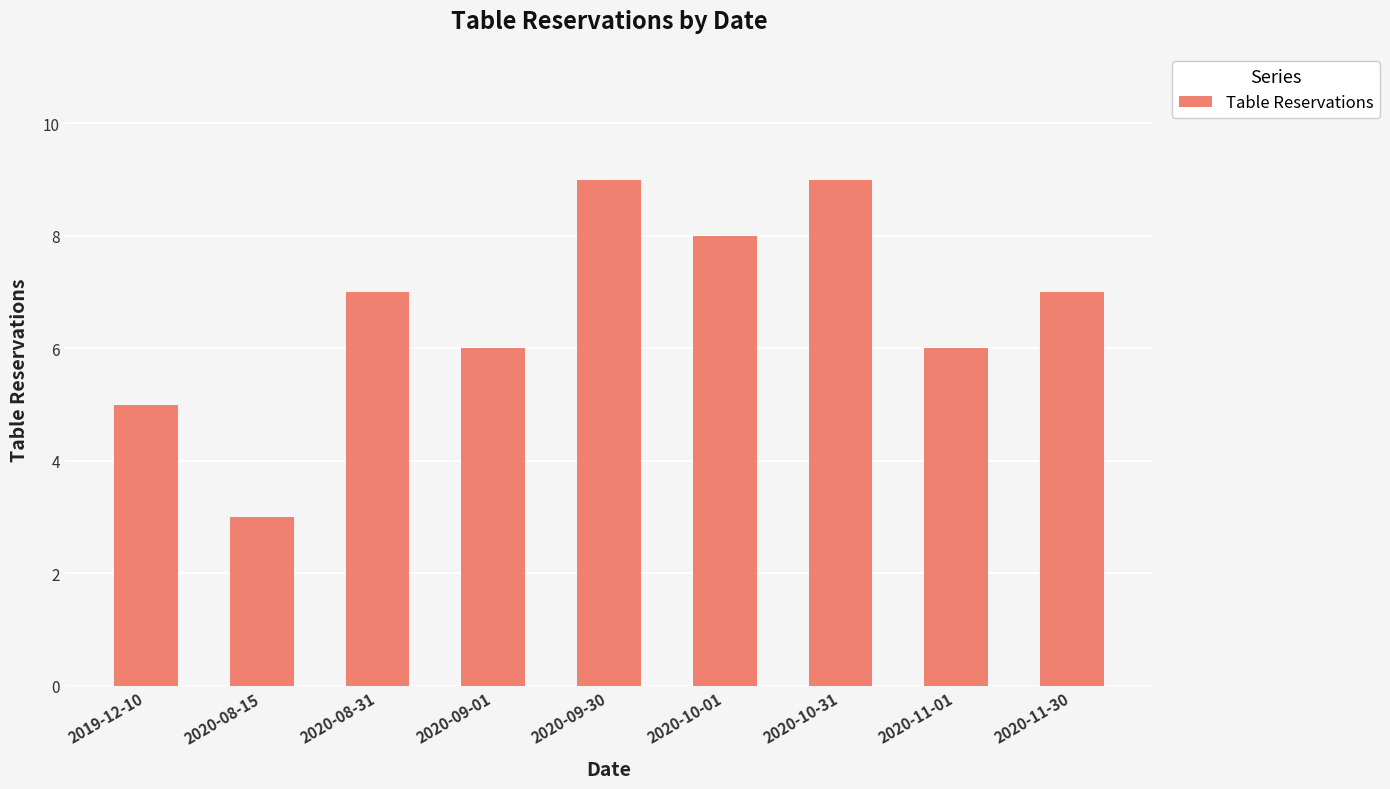

Which has a higher value, 2020-10-01 or 2020-08-31?

2020-10-01